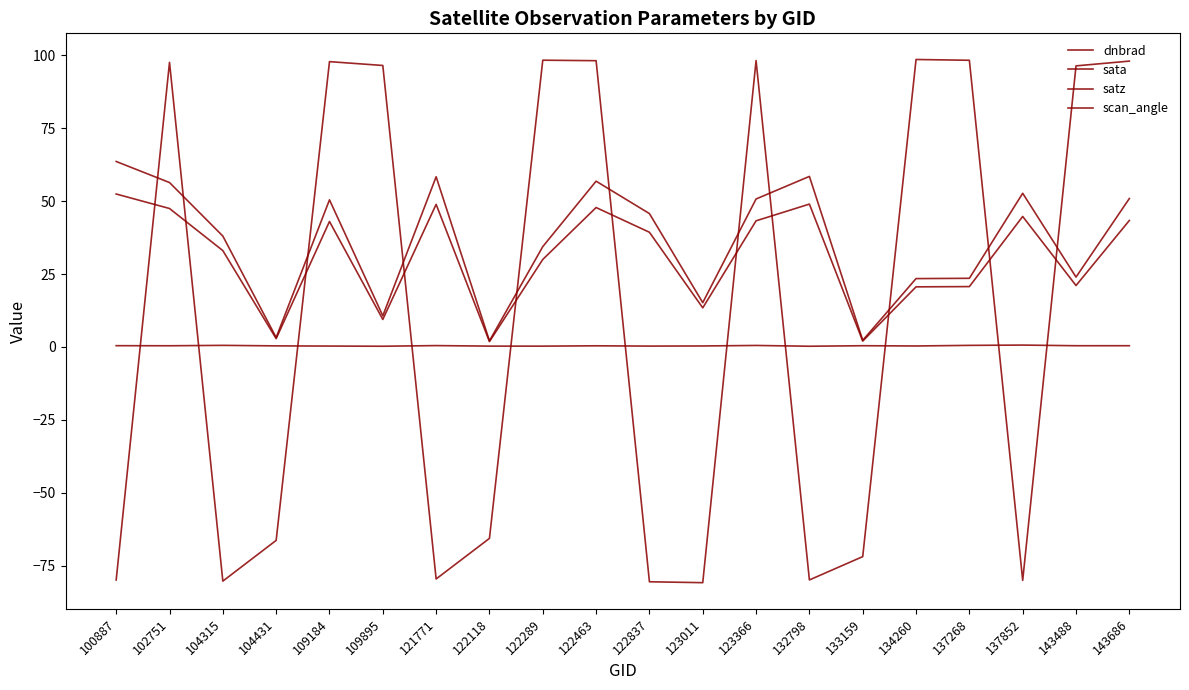

What is the difference between the maximum and second lowest values in the dnbrad series?

0.4